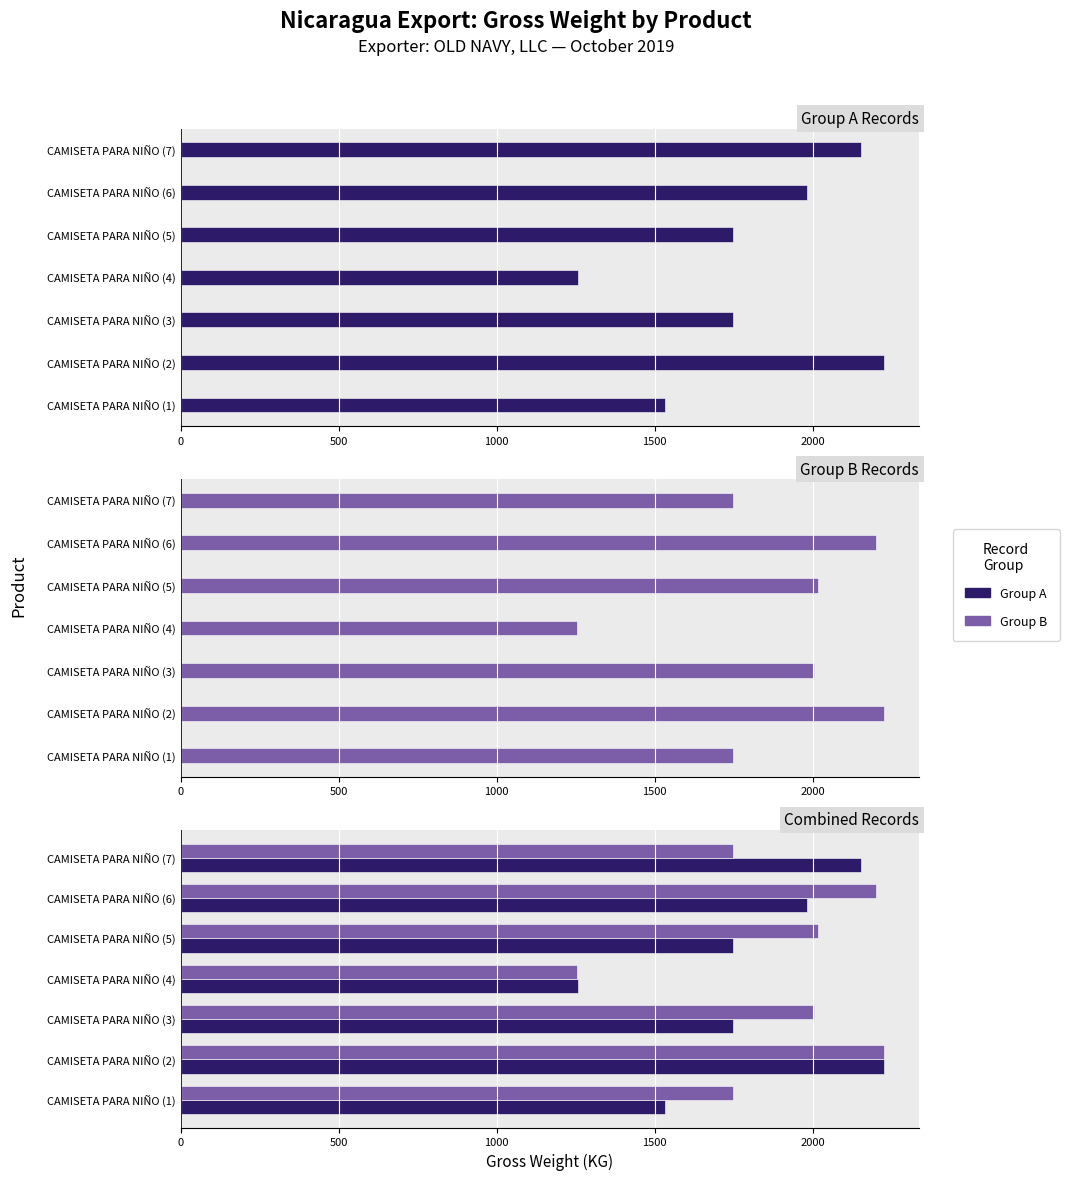

Which series has the largest total across all categories?

Group B